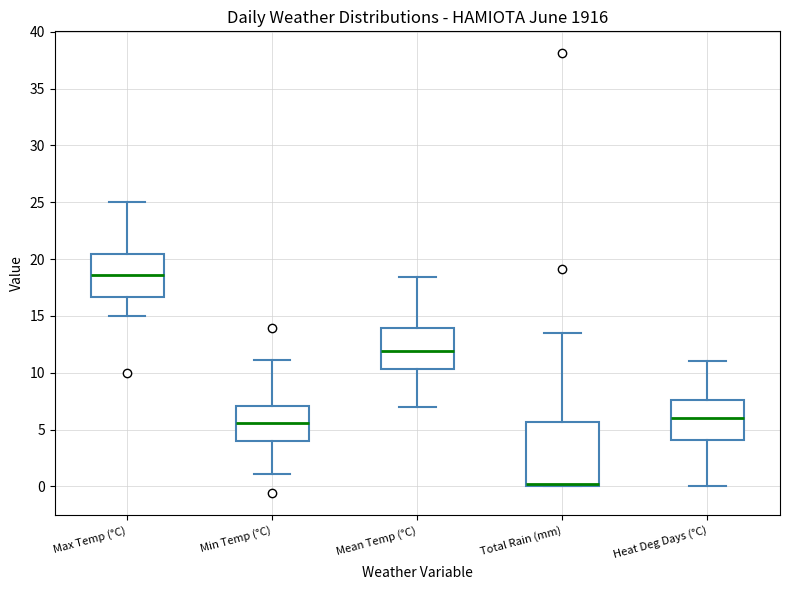

Reading left to right, read every box against the y-axis: the position of its median line, the range the box covers, and the ends of its whiskers. The values are not printed on the chart, so give them approximately, as read against the axis.

Max Temp (°C): median 18.5, box 16.5 to 20.5, whiskers 15.0 to 25.0
Min Temp (°C): median 5.5, box 4.0 to 7.0, whiskers 1.0 to 11.0
Mean Temp (°C): median 12.0, box 10.5 to 14.0, whiskers 7.0 to 18.5
Total Rain (mm): median 0.5, box 0.0 to 5.5, whiskers 0.0 to 13.5
Heat Deg Days (°C): median 6.0, box 4.0 to 7.5, whiskers 0.0 to 11.0